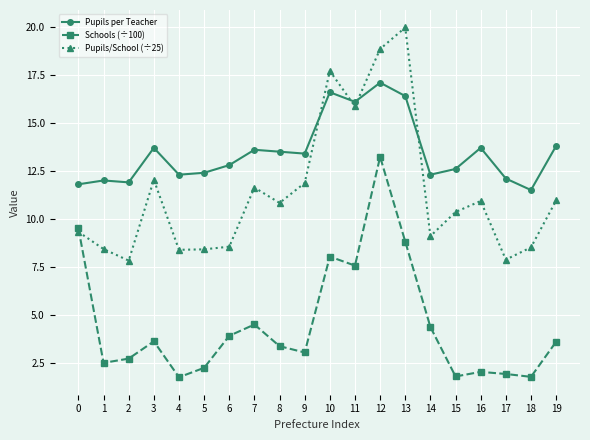

Which category has the highest value across all series?

13